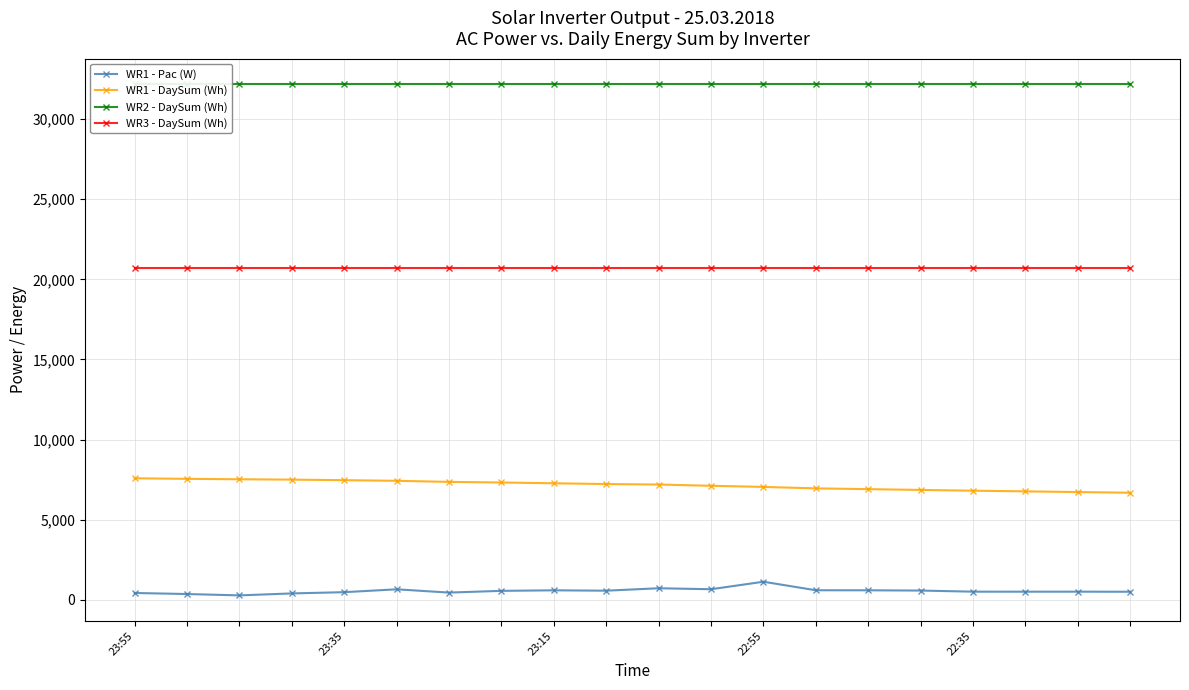

Which has a higher value, 14 or 7?

14